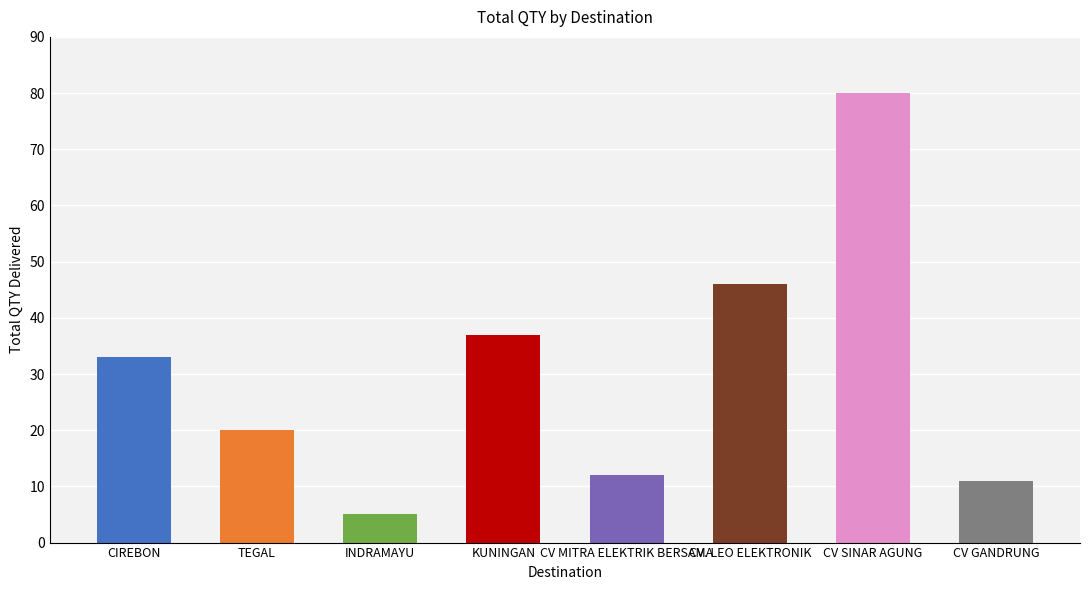

Count the number of values greater than 33.

3